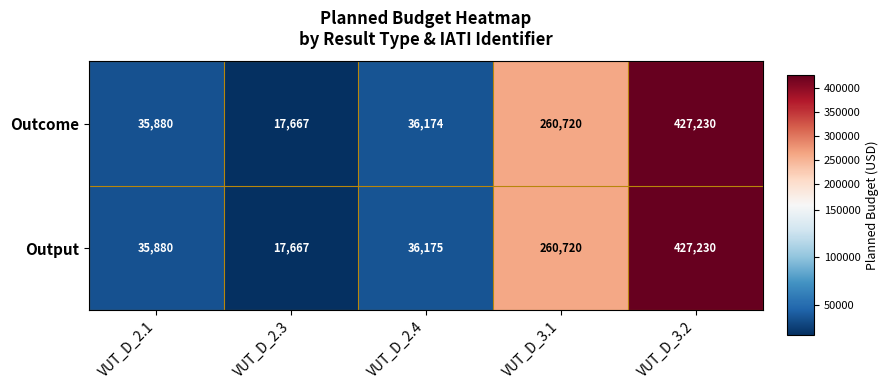

True or false: Outcome has a value of 93955 at VUT_D_3.1.

False